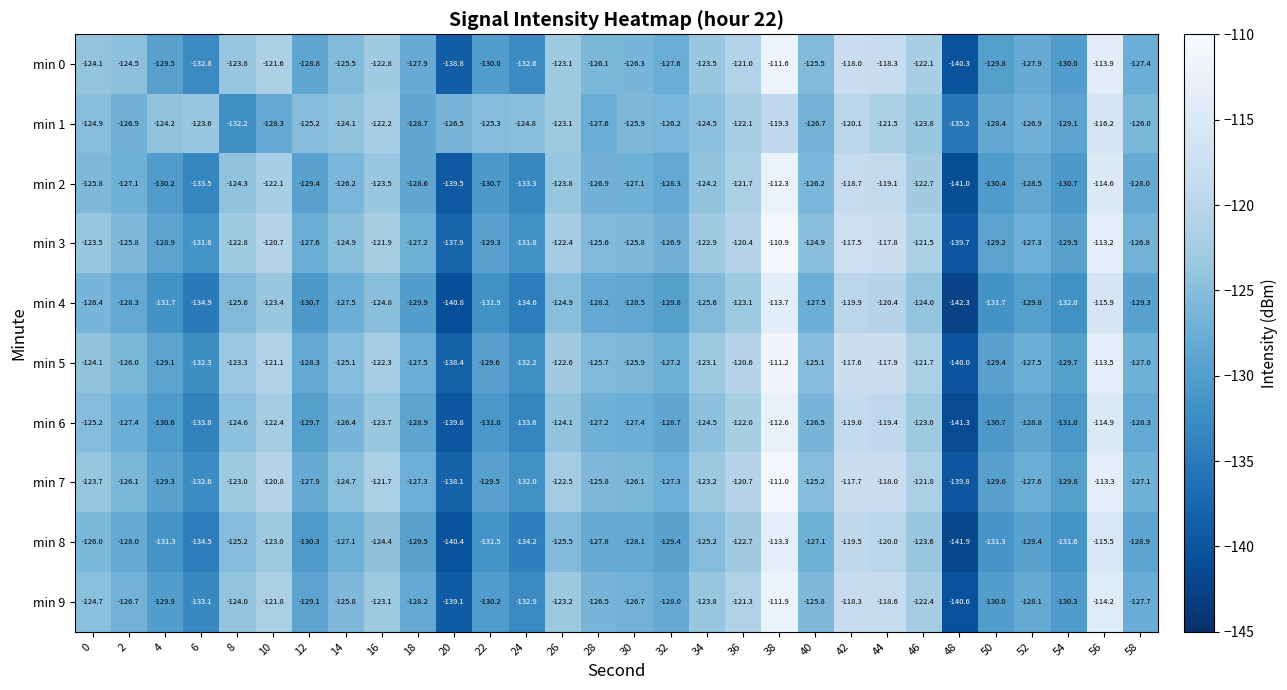

At which category does the chart reach its minimum across all series?

48